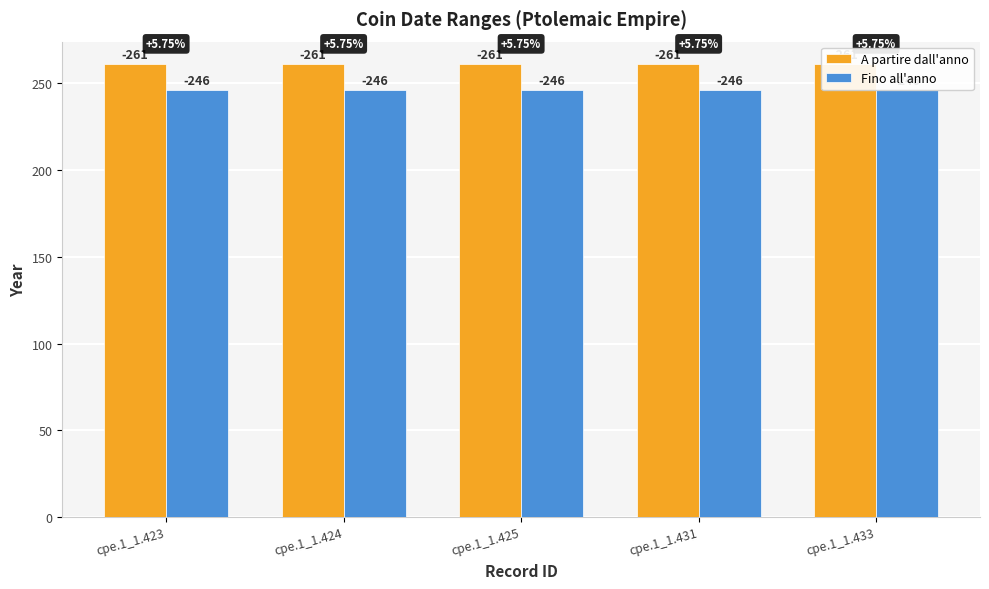

Is it true that A partire dall'anno equals 261 at cpe.1_1.433?

True